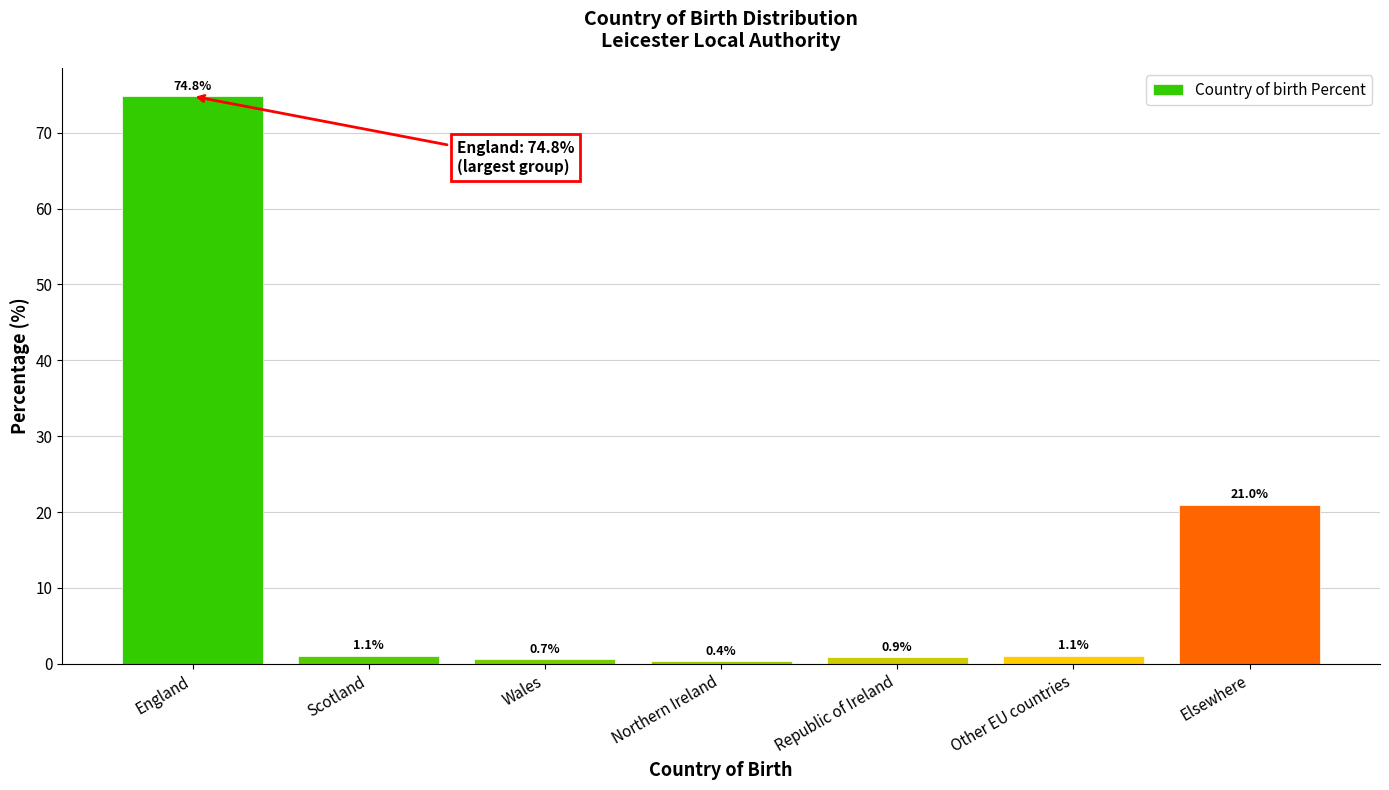

Reading left to right, list all the values displayed in this chart.

74.8	1.1	0.7	0.4	0.9	1.1	21.0